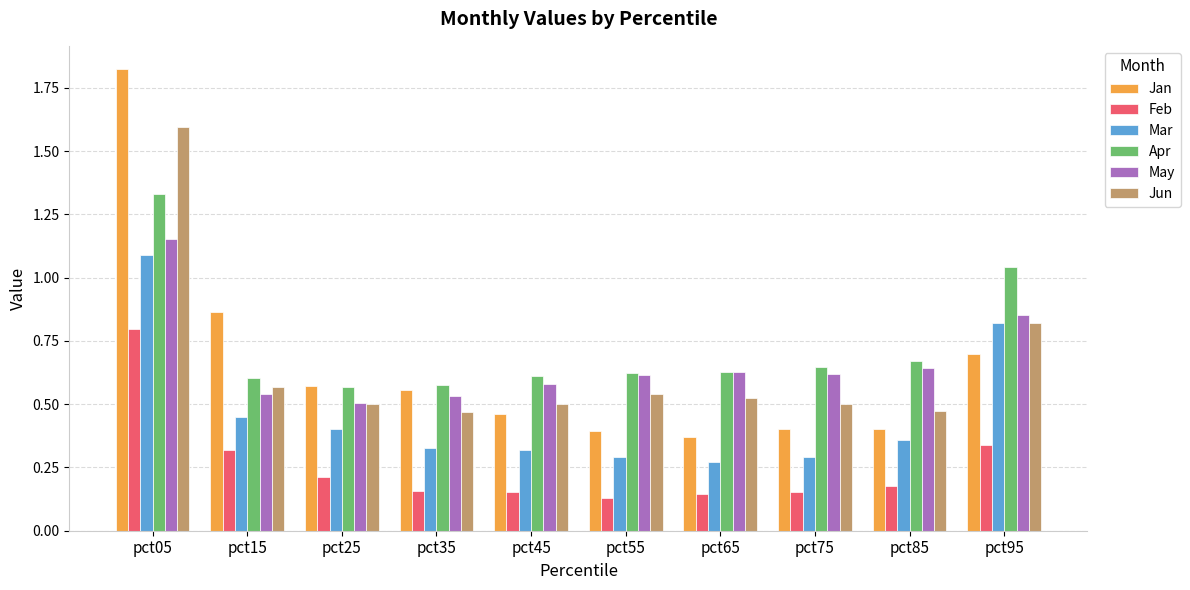

The value of Apr at pct55 is 0.3. True or false?

False